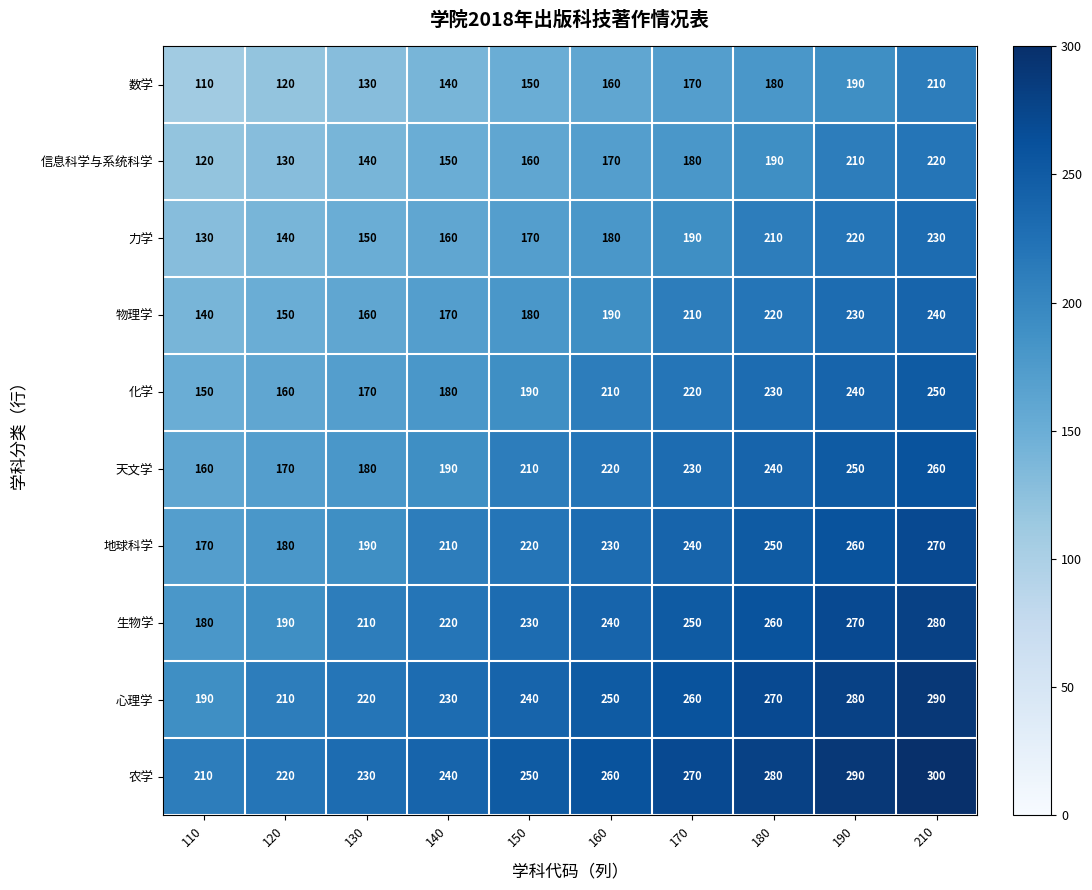

How many series are shown in this chart?

10